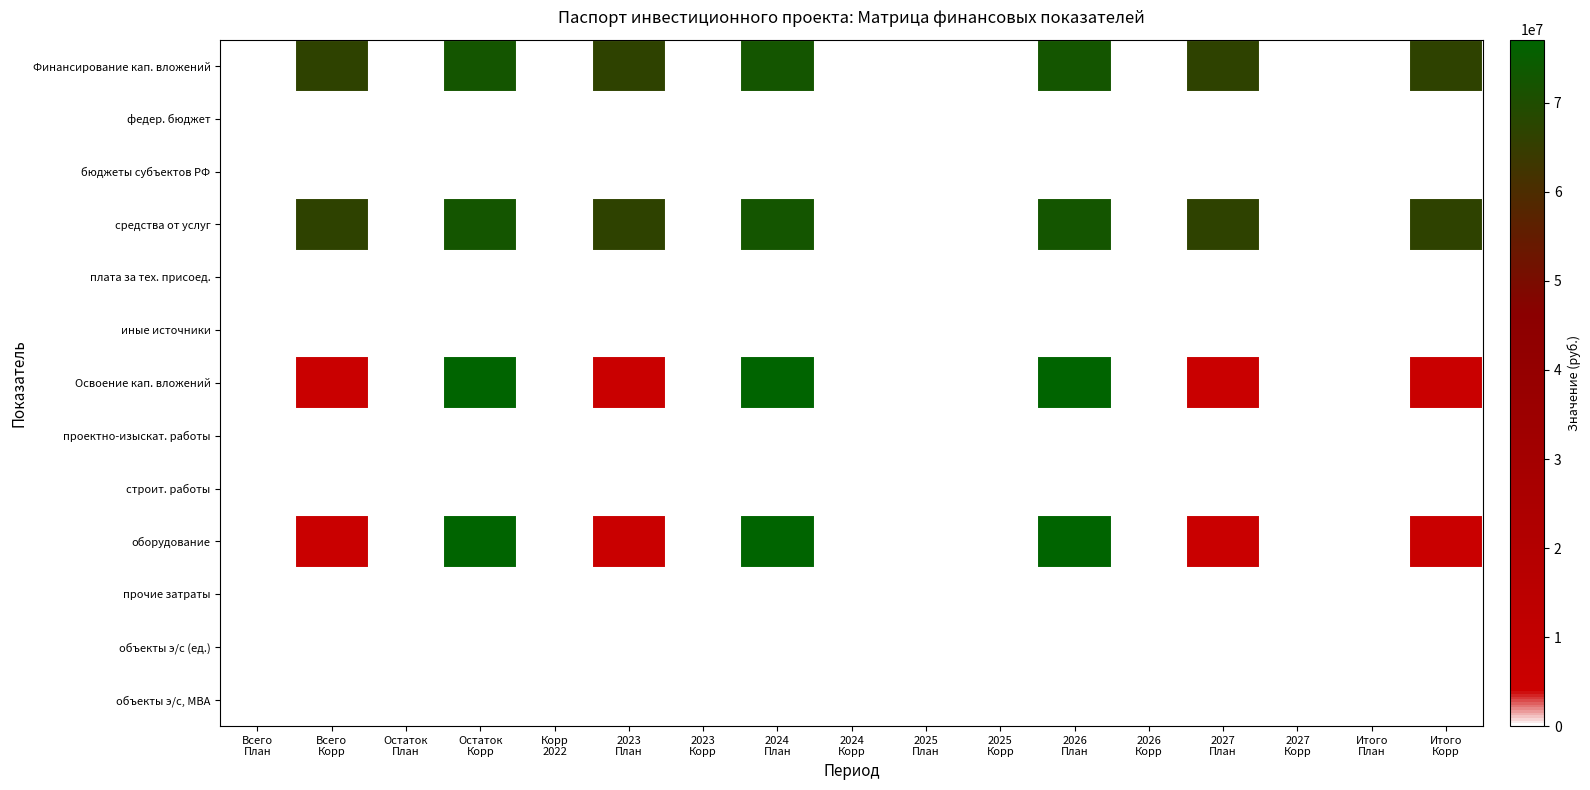

Count the number of data series in this chart.

13